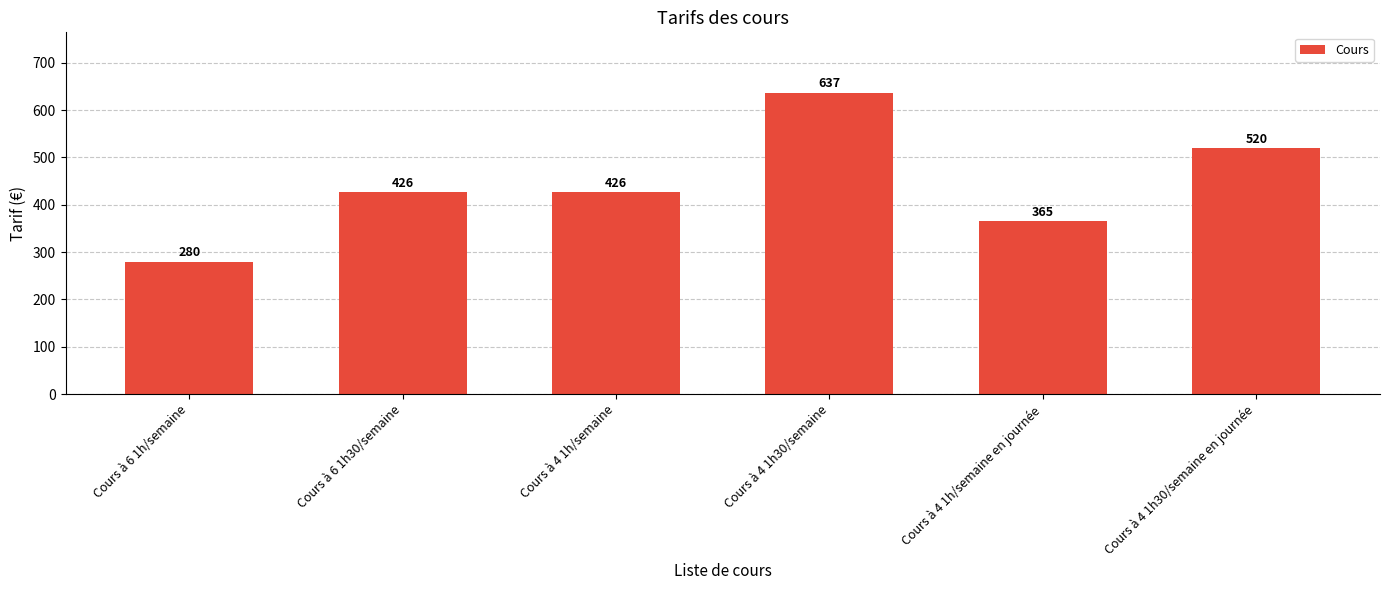

Reading right to left, list all the values displayed in this chart.

520	365	637	426	426	280